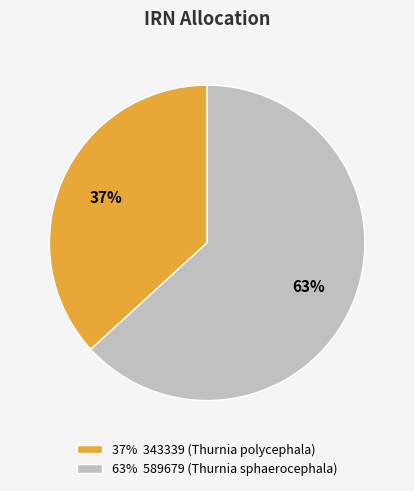

True or false: 63% 589679 (Thurnia sphaerocephala) accounts for 63% of the total.

True